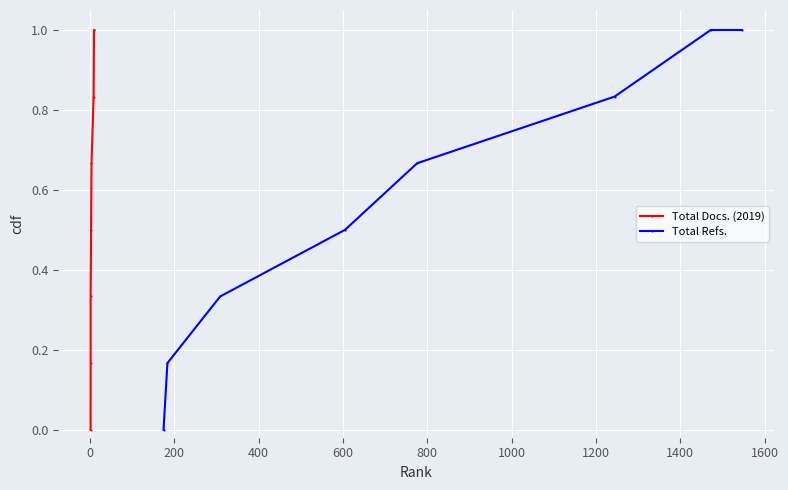

True or false: Total Docs. (2019) and Total Refs. intersect in this chart.

False